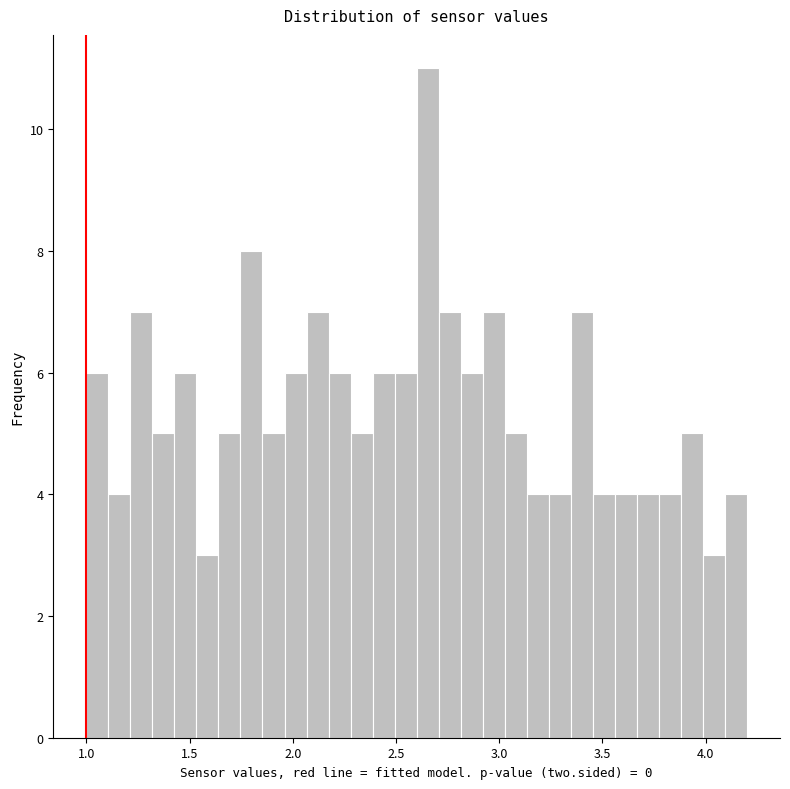

Read against the x-axis, roughly where is the centre of the tallest bar?

2.65